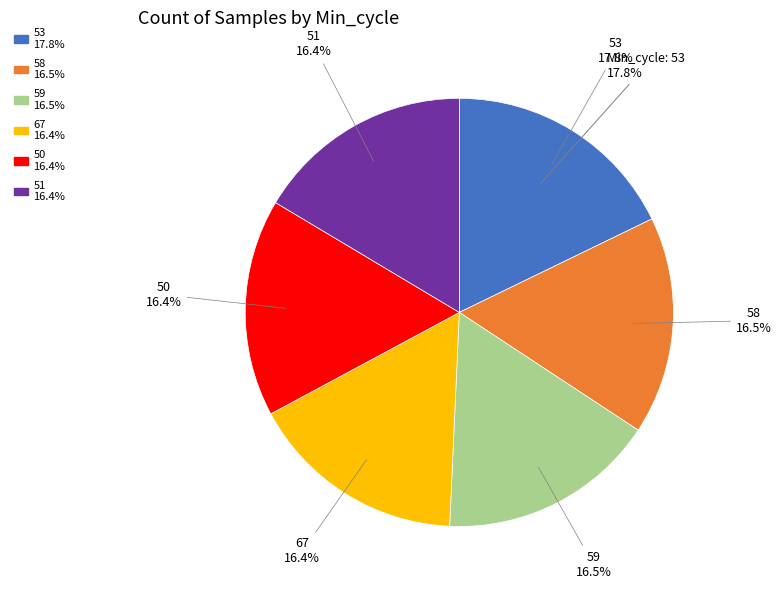

What is the change in value from 50 to 51?

+487